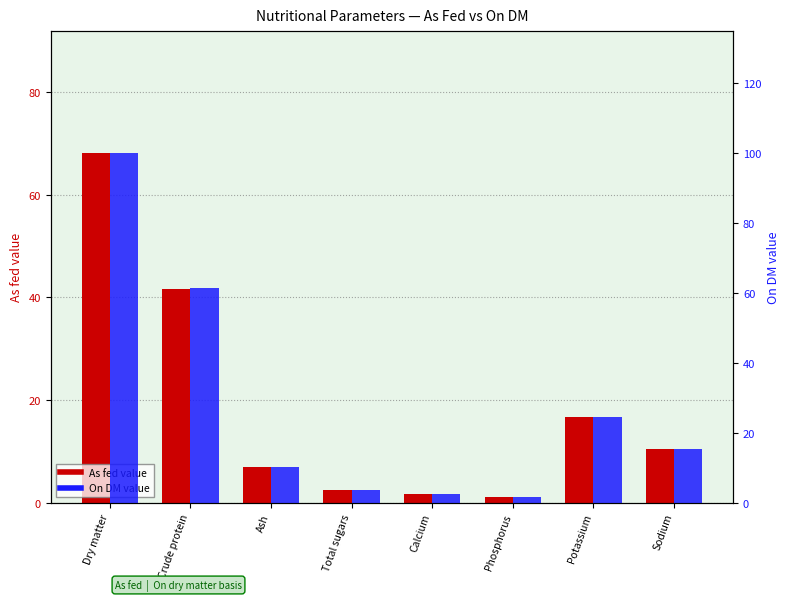

Reading left to right, transcribe all the data shown in this chart.

As fed: 68.1	41.7	7.0	2.4	1.7	1.0	16.7	10.4
On DM: 100.0	61.3	10.3	3.5	2.5	1.5	24.4	15.3